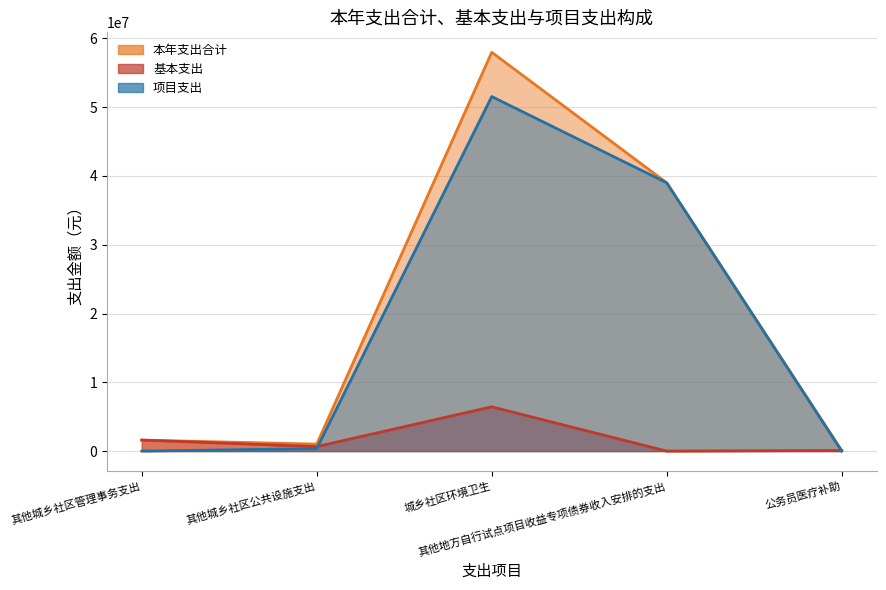

True or false: 基本支出 and 本年支出合计 cross at least once.

False